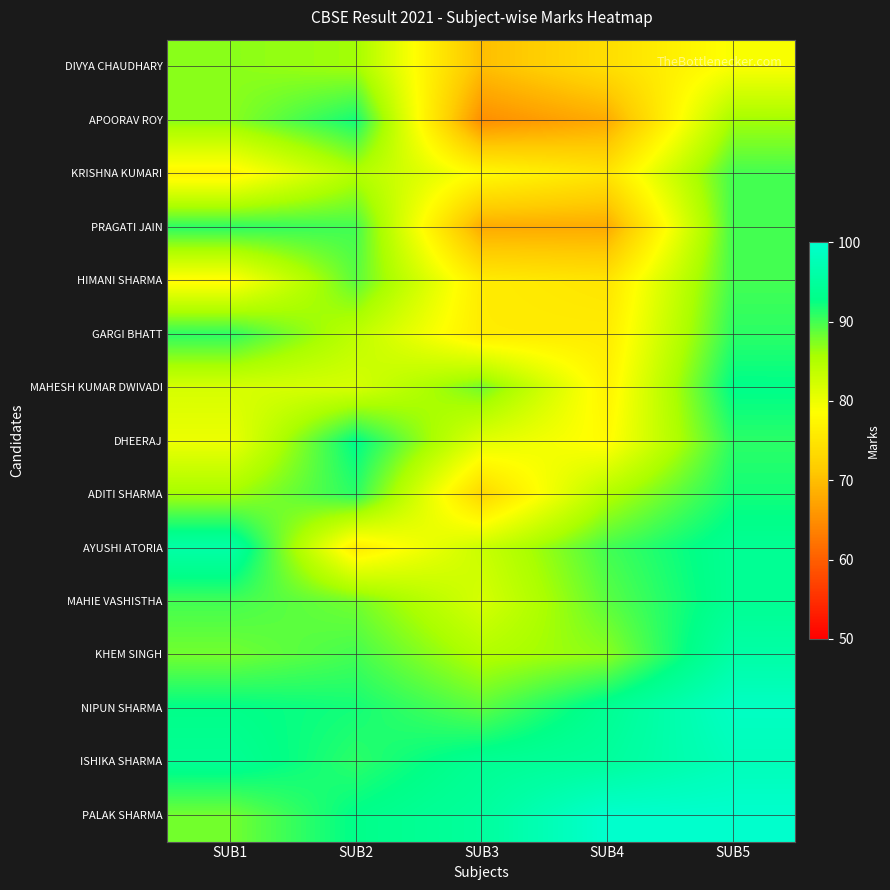

Rank the series by their maximum value, from highest to lowest.

PALAK SHARMA, NIPUN SHARMA, ISHIKA SHARMA, KHEM SINGH, AYUSHI ATORIA, MAHIE VASHISTHA, DHEERAJ, MAHESH KUMAR DWIVADI, ADITI SHARMA, APOORAV ROY, GARGI BHATT, PRAGATI JAIN, HIMANI SHARMA, KRISHNA KUMARI, DIVYA CHAUDHARY